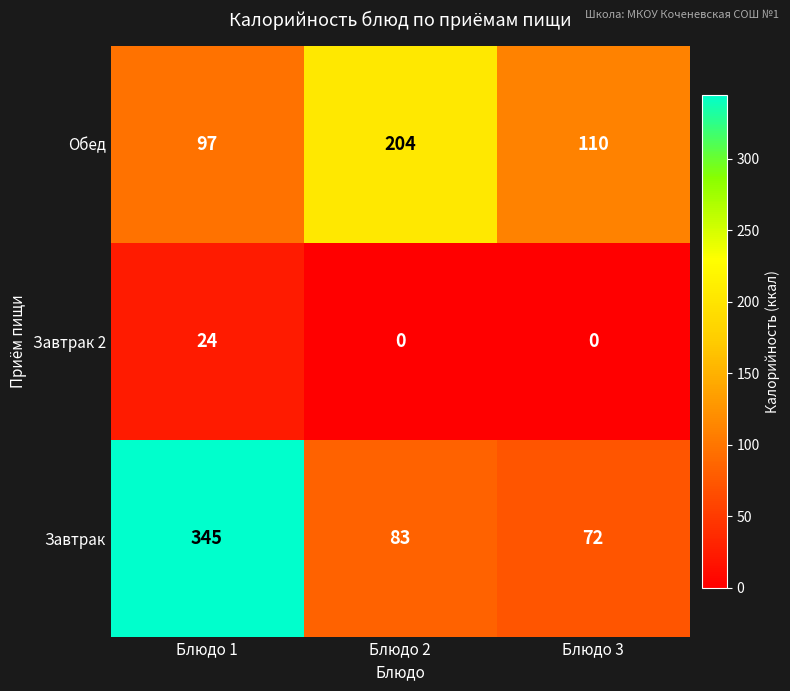

The value of Завтрак at Блюдо 2 is 83. True or false?

True